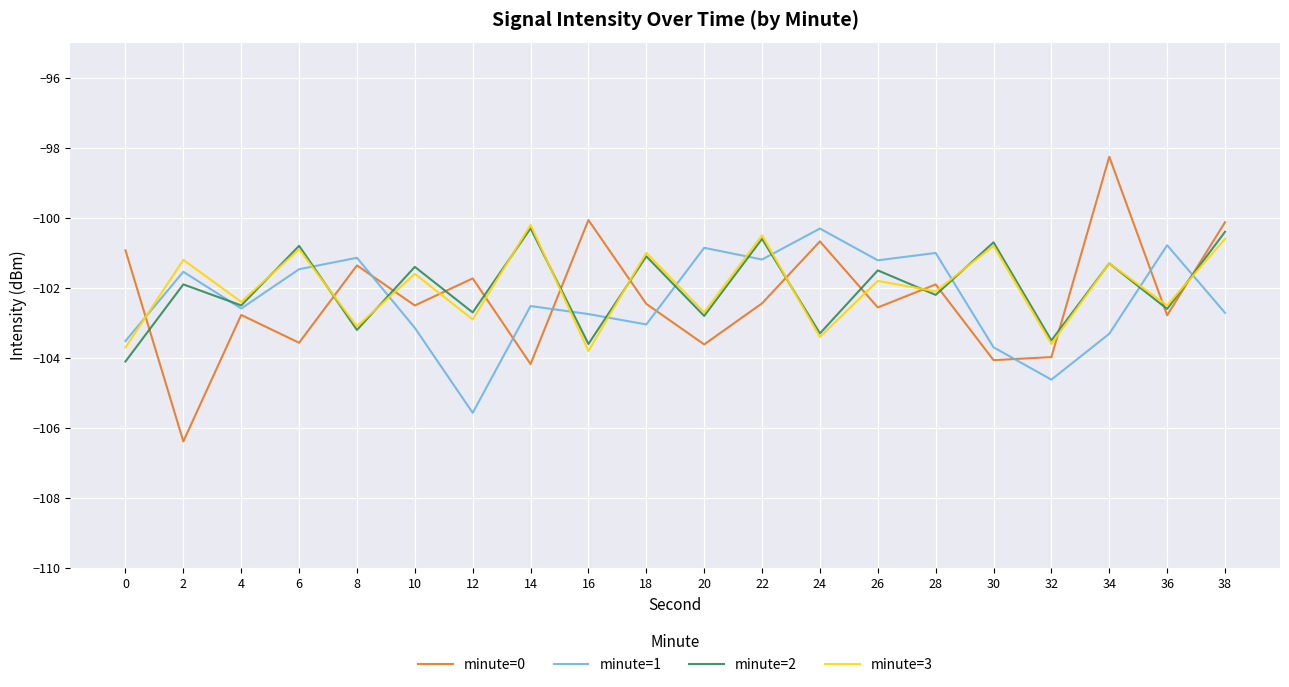

Read the minute=1 value at 28.

-101.0